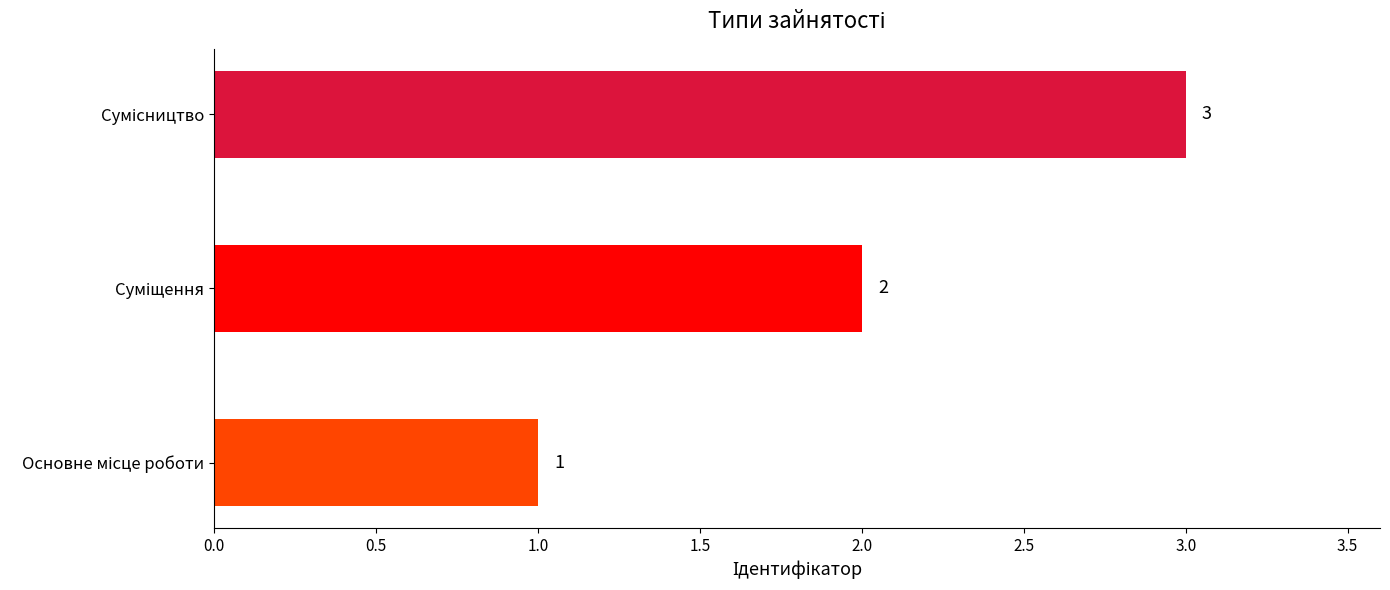

Count the values in the range 1 to 3.

3